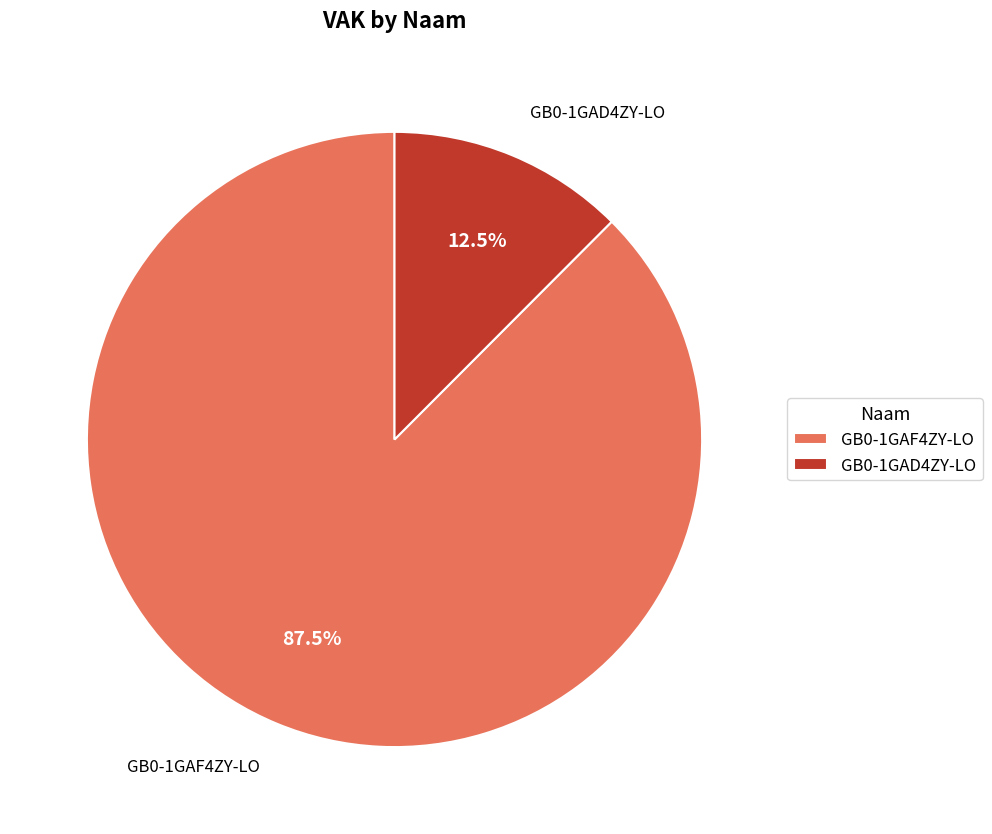

Does GB0-1GAF4ZY-LO account for over 50% of the chart?

Yes